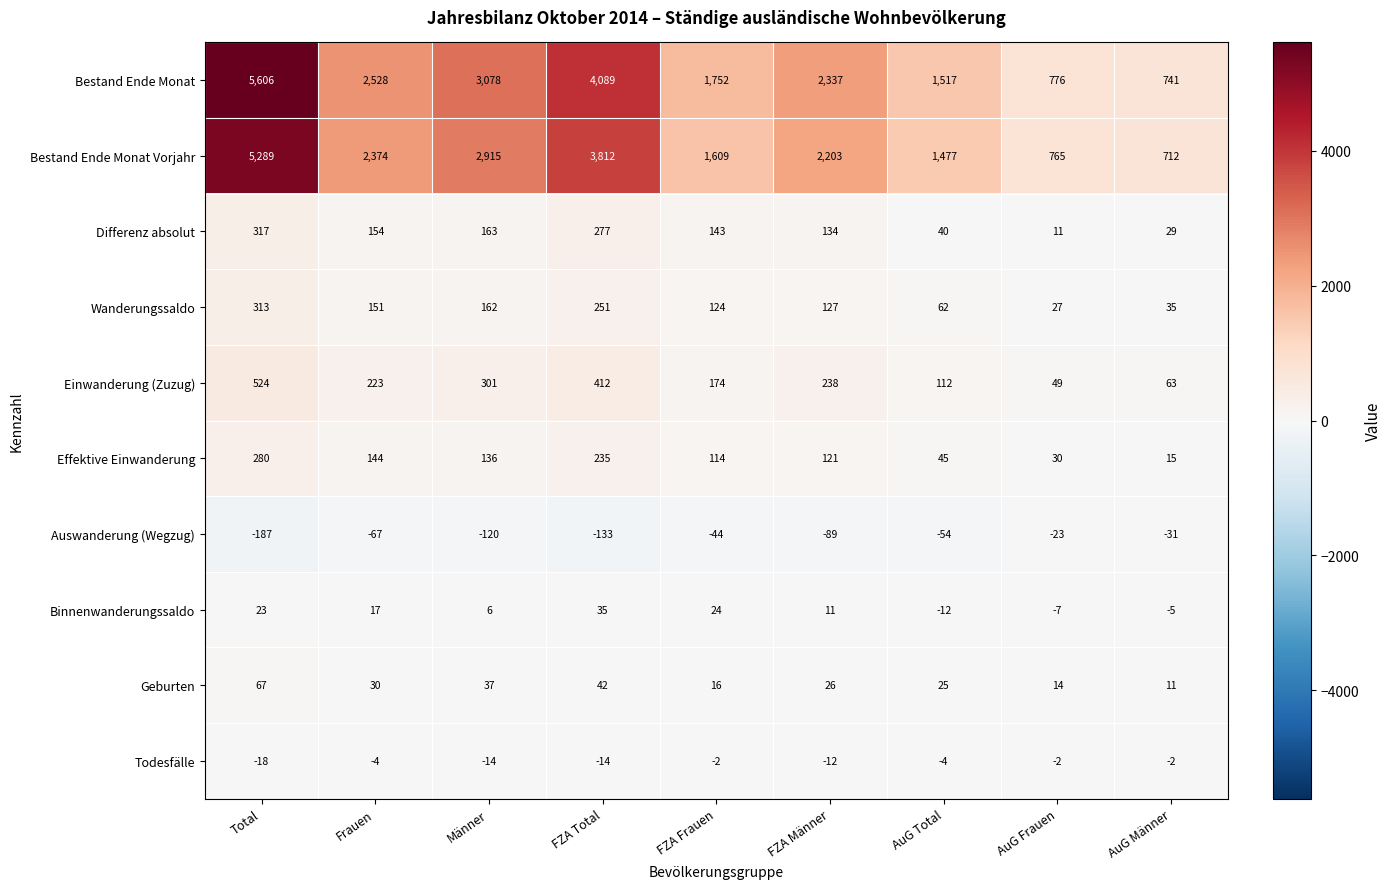

What is the average value of the Bestand Ende Monat series?

2492